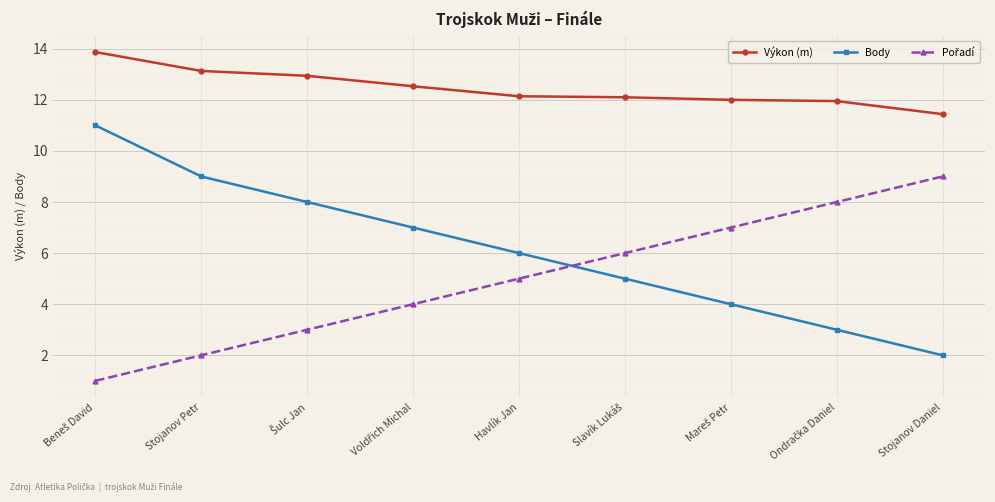

What is the total value across all series at Stojanov Daniel?

22.4